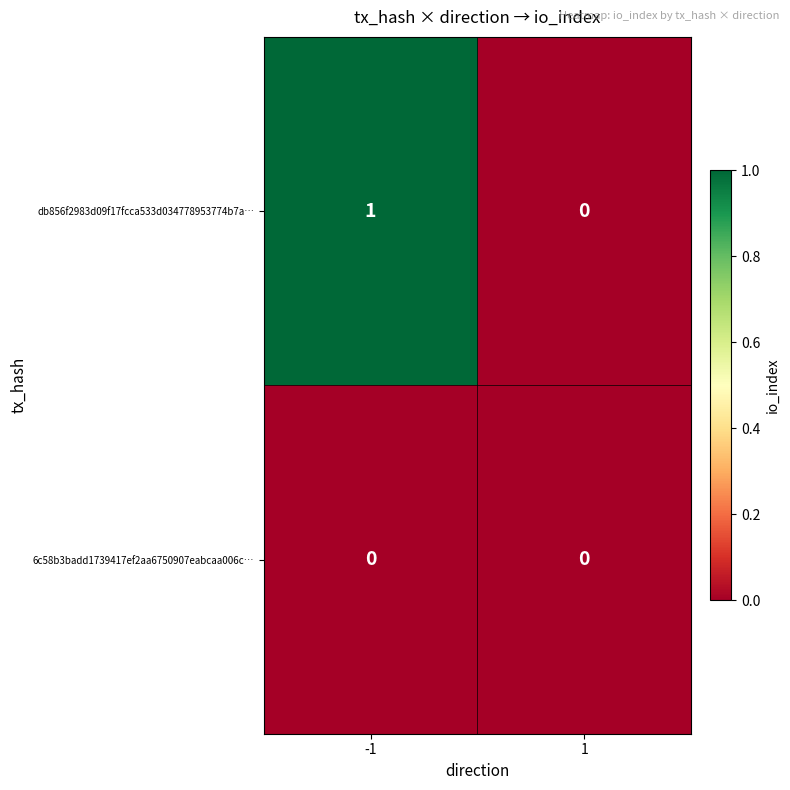

Which series has the largest total across all categories?

db856f2983d09f17fcca533d034778953774b7a…